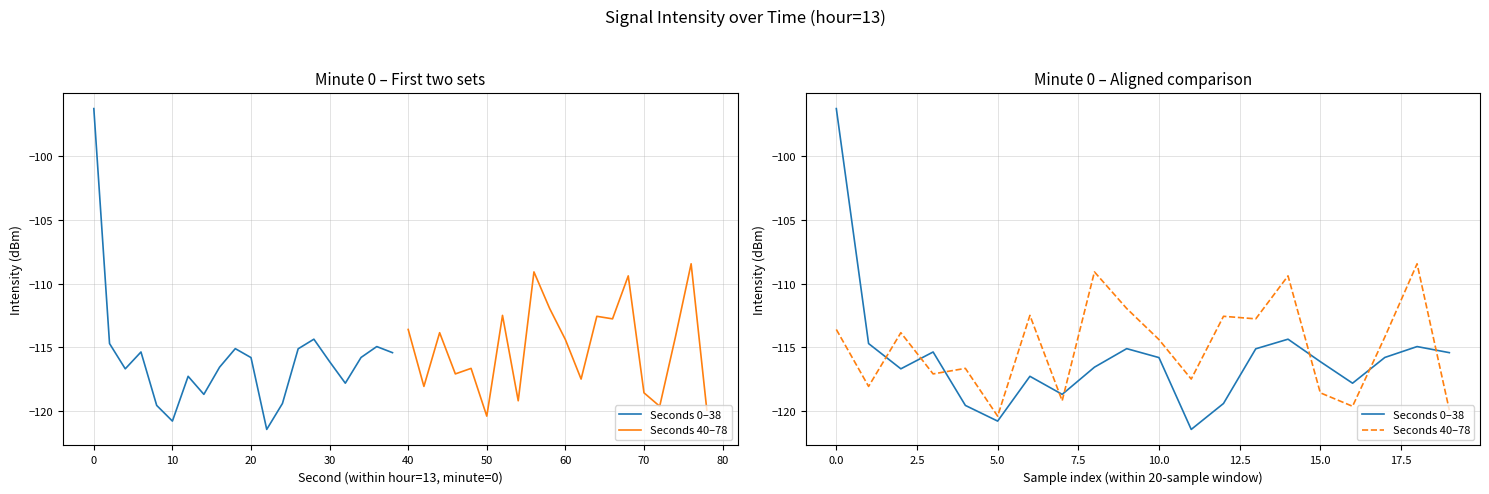

List the series in order of their peak value, lowest first.

Seconds 40–78, Seconds 0–38